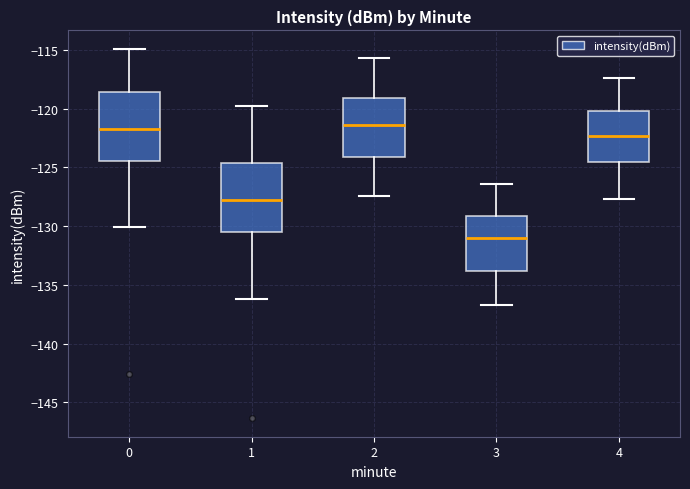

Reading left to right, read every box against the y-axis: the position of its median line, the range the box covers, and the ends of its whiskers. The values are not printed on the chart, so give them approximately, as read against the axis.

0: median -121.5, box -124.5 to -118.5, whiskers -130.0 to -115.0
1: median -128.0, box -130.5 to -124.5, whiskers -136.0 to -120.0
2: median -121.5, box -124.0 to -119.0, whiskers -127.5 to -115.5
3: median -131.0, box -134.0 to -129.0, whiskers -136.5 to -126.5
4: median -122.5, box -124.5 to -120.0, whiskers -127.5 to -117.5